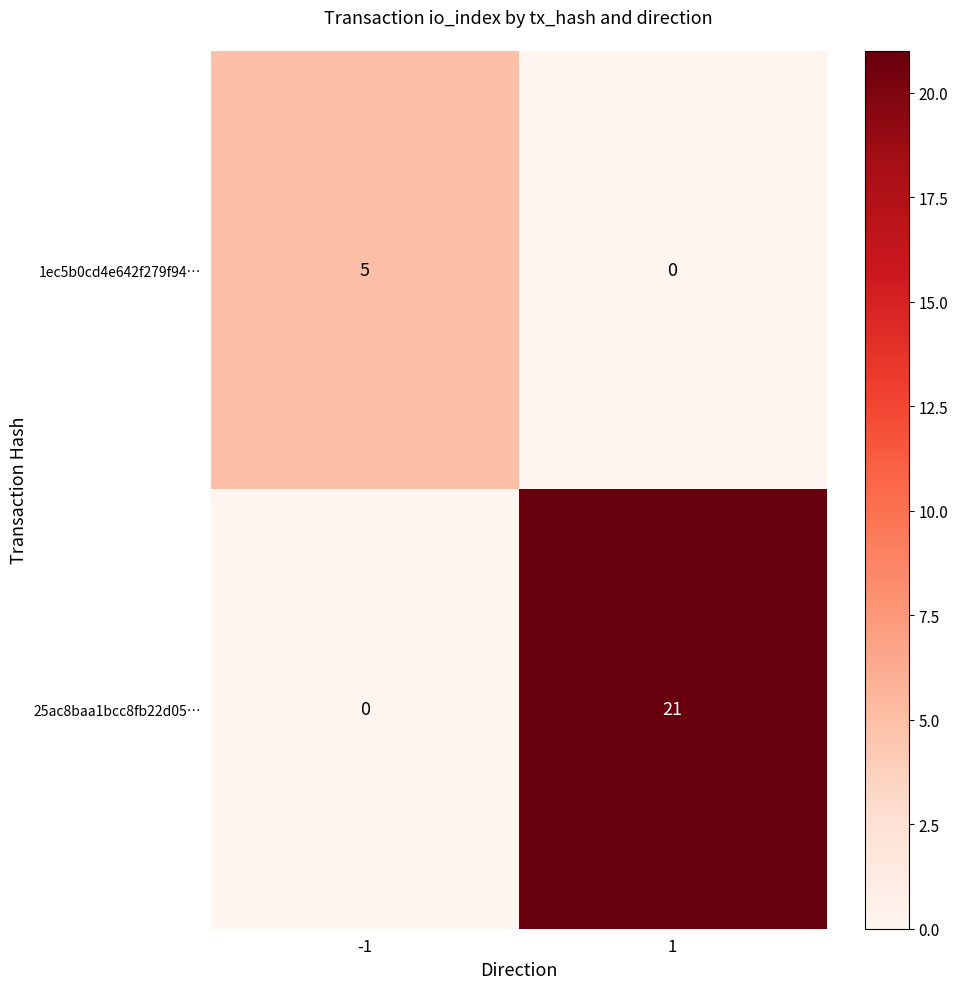

Between -1 and 1, which series saw the biggest shift?

25ac8baa1bcc8fb22d05…